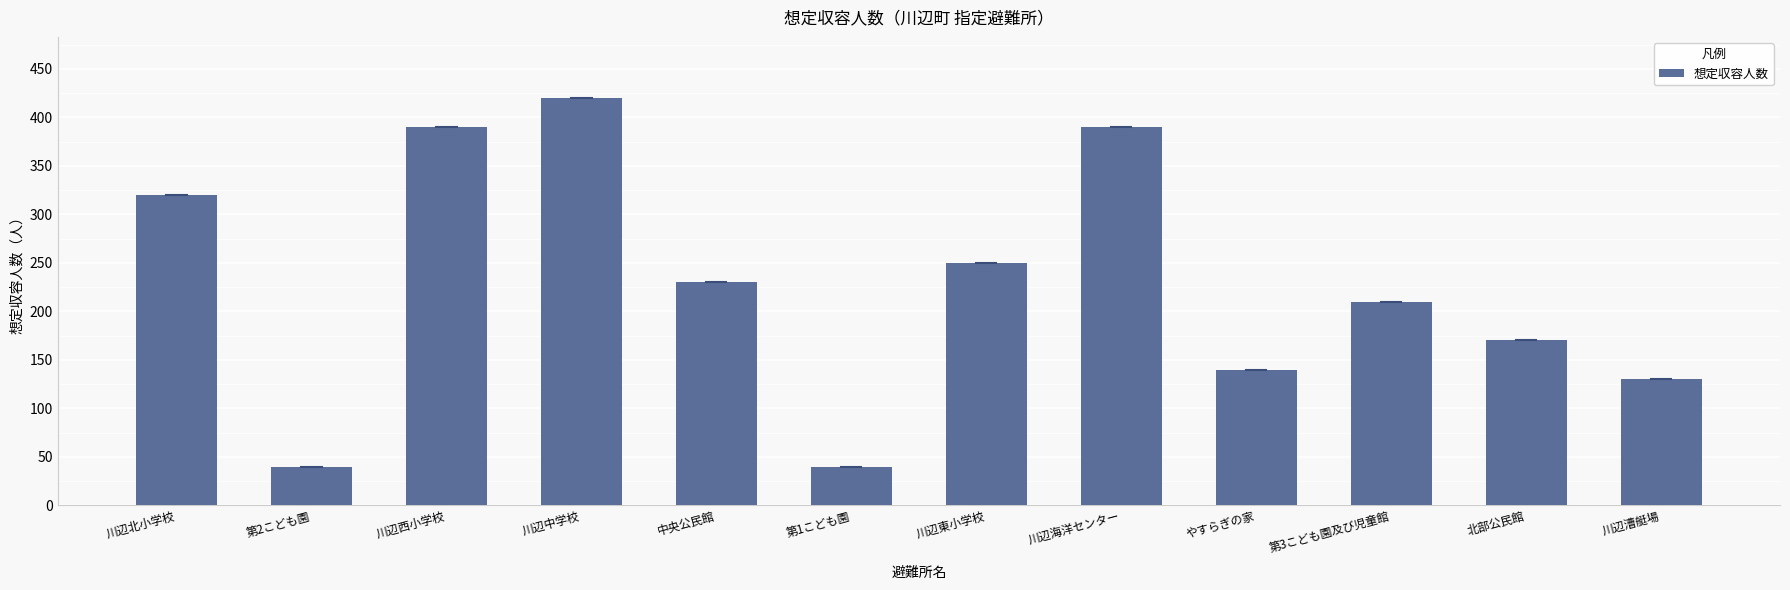

Approximately how many times larger is the value at 川辺漕艇場 compared to 川辺中学校?

0.3